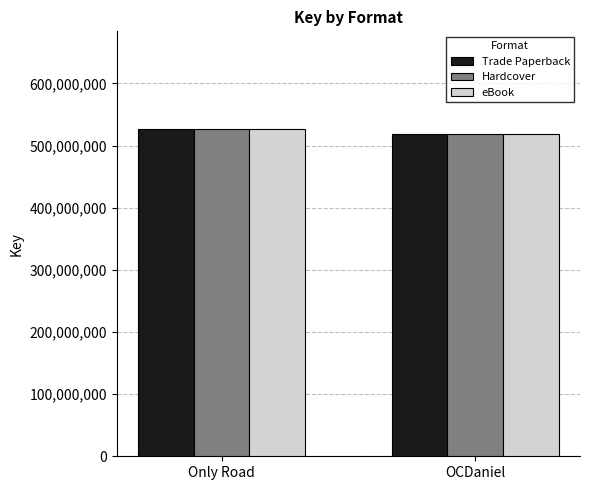

What is the total value across all series at OCDaniel?

1557915996